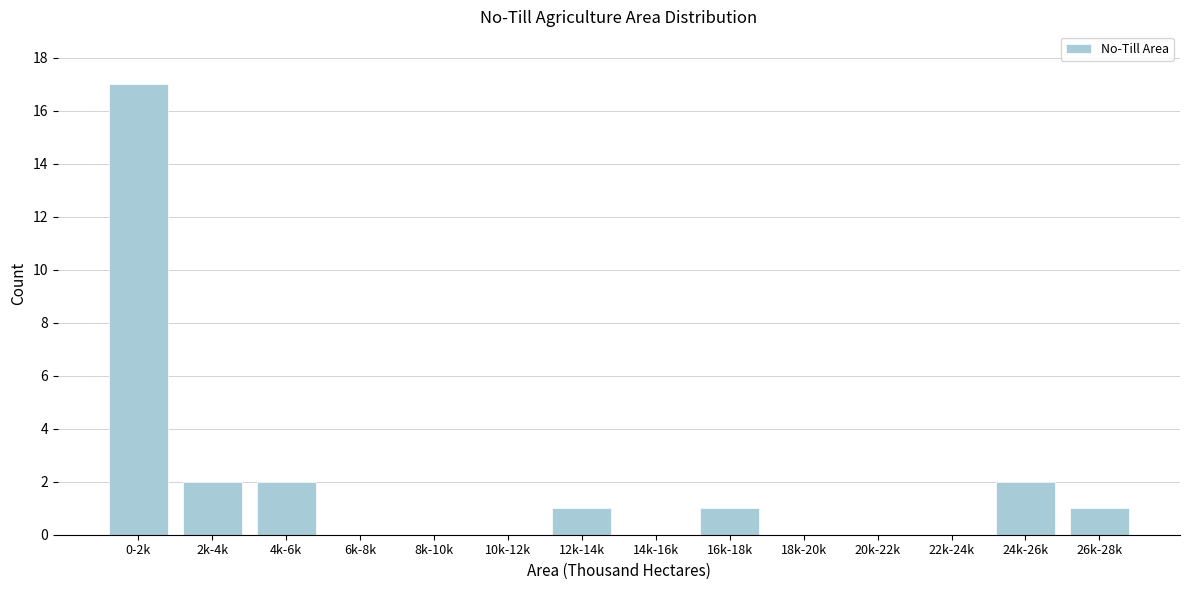

Reading right to left, list all the values displayed in this chart.

26k-28k=1	24k-26k=2	22k-24k=0	20k-22k=0	18k-20k=0	16k-18k=1	14k-16k=0	12k-14k=1	10k-12k=0	8k-10k=0	6k-8k=0	4k-6k=2	2k-4k=2	0-2k=17